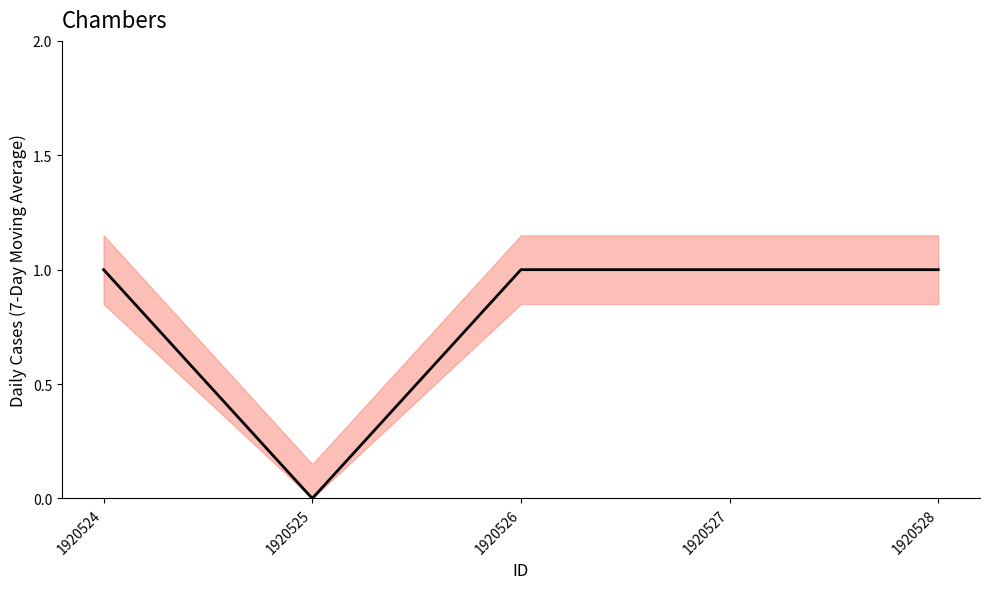

What is the average value?

1